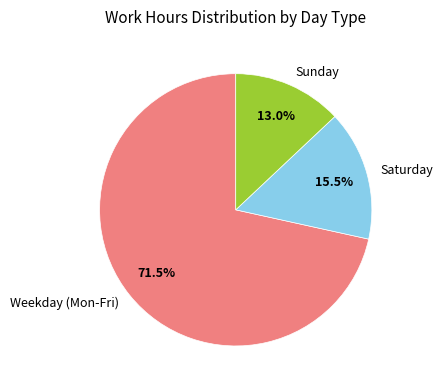

Between Saturday and Weekday (Mon-Fri), which is larger?

Weekday (Mon-Fri)